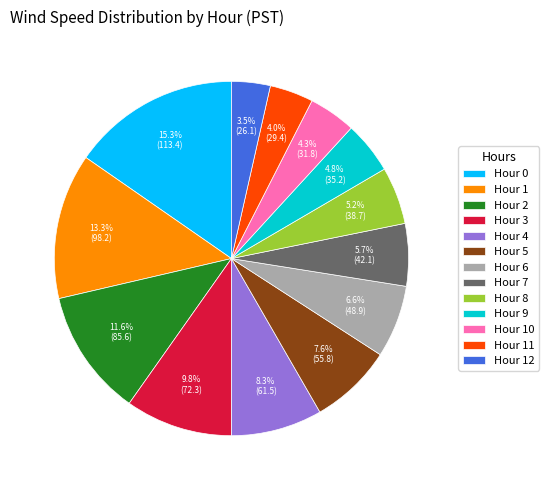

What is the ratio of the value at Hour 1 to the value at Hour 6?

2.0